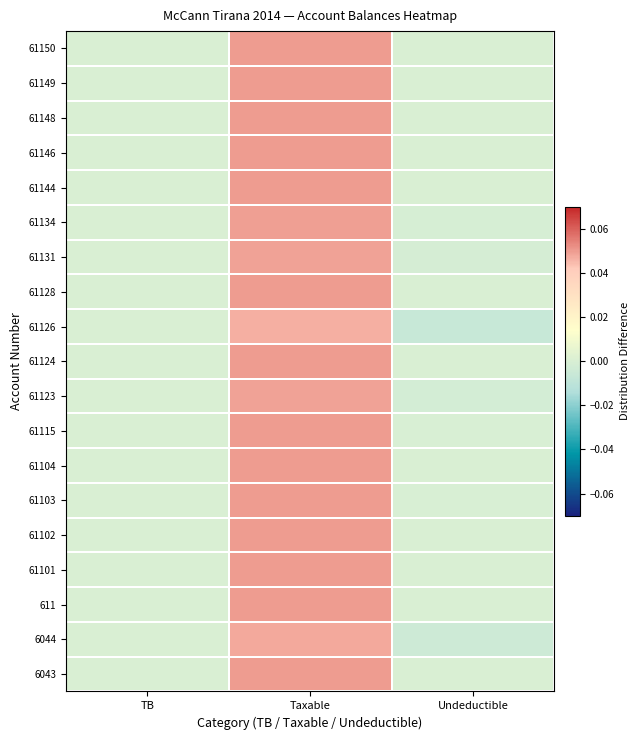

Which category has the highest value across all series?

Taxable